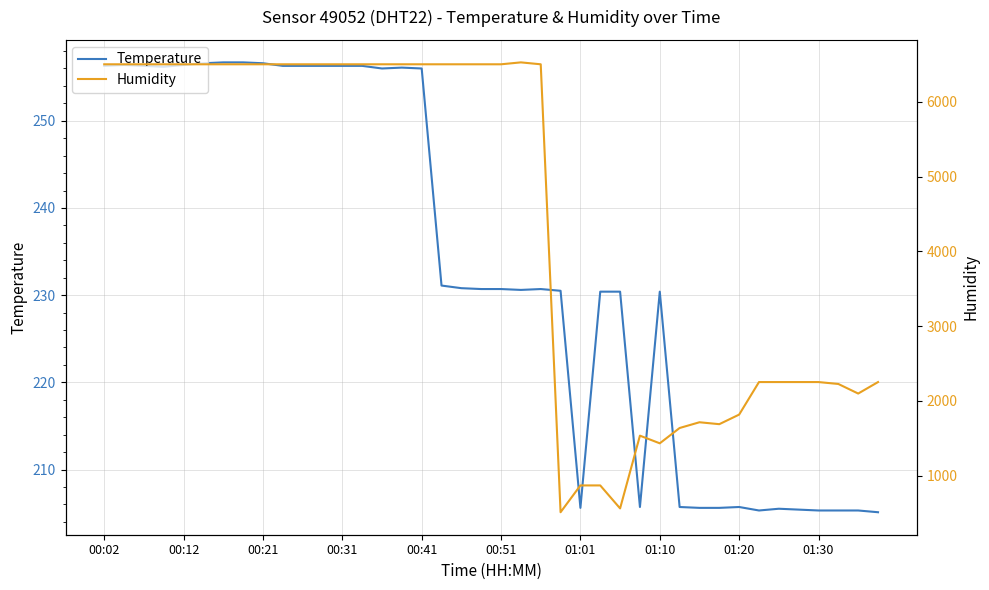

What is the highest value of the Temperature series?

256.7